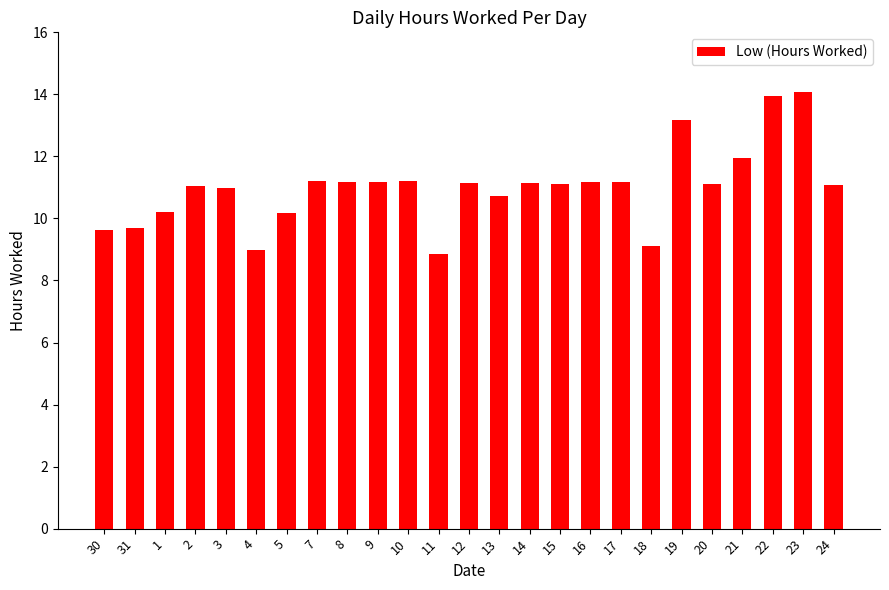

How many categories are shown in the chart?

25